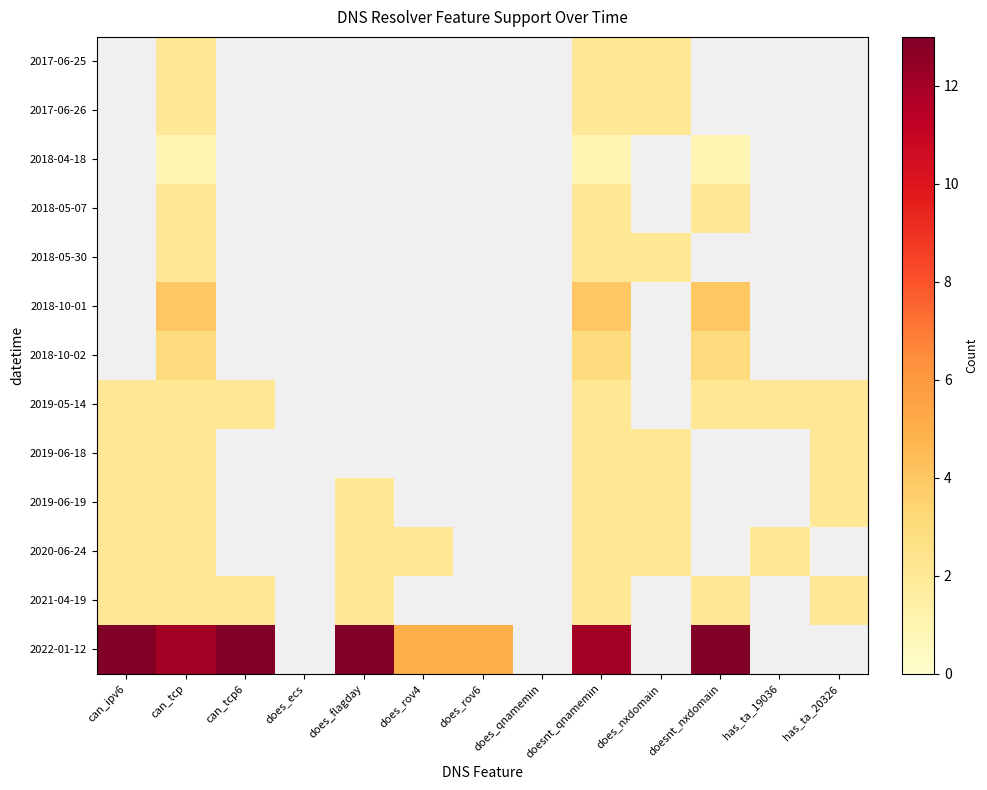

Count the number of categories in the chart.

13